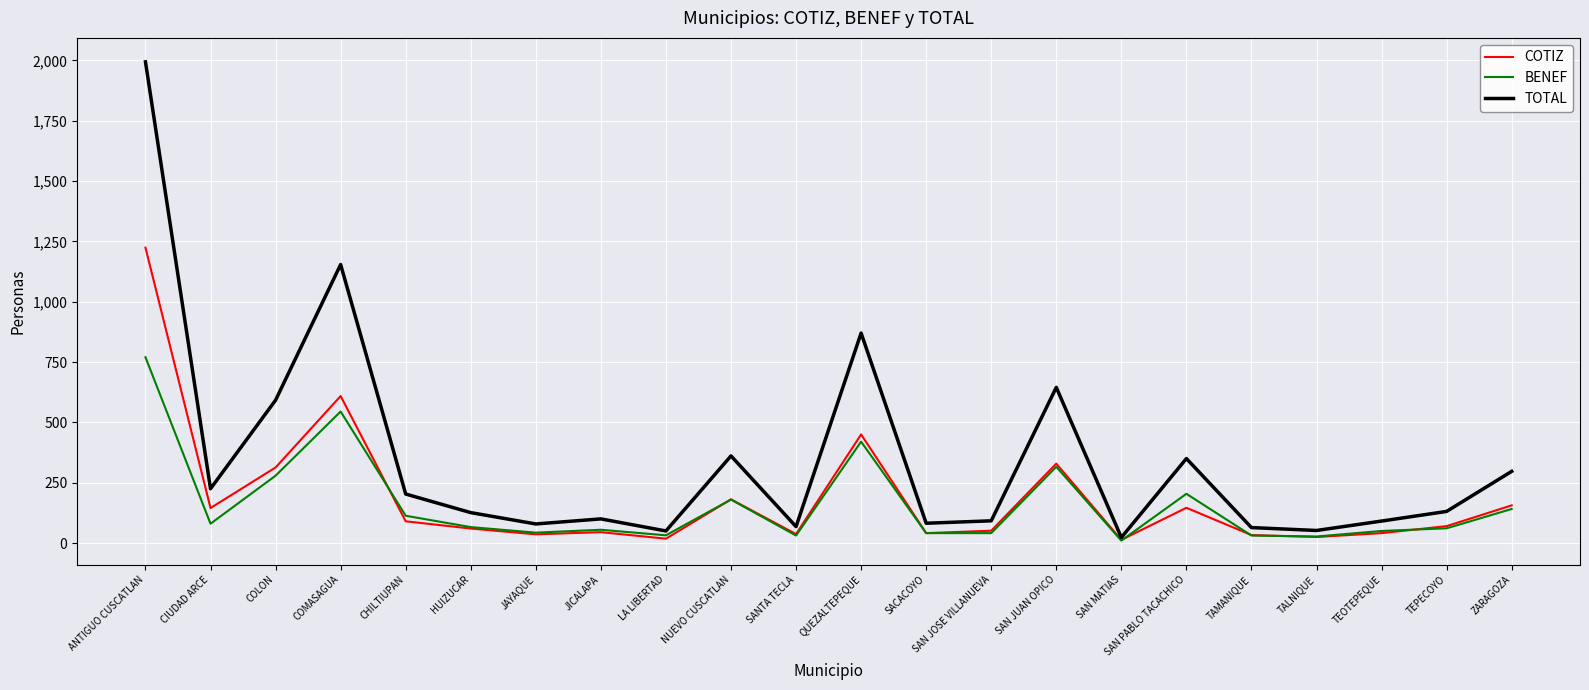

What position from the left is JICALAPA?

8